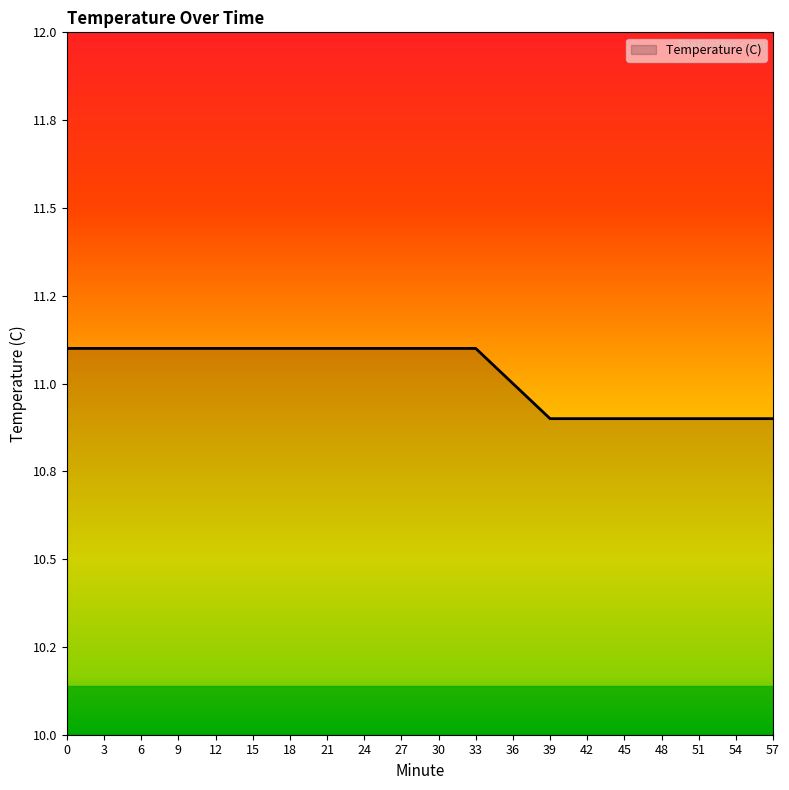

Rank the categories by value from lowest to highest.

39, 42, 45, 48, 51, 54, 57, 36, 0, 3, 6, 9, 12, 15, 18, 21, 24, 27, 30, 33